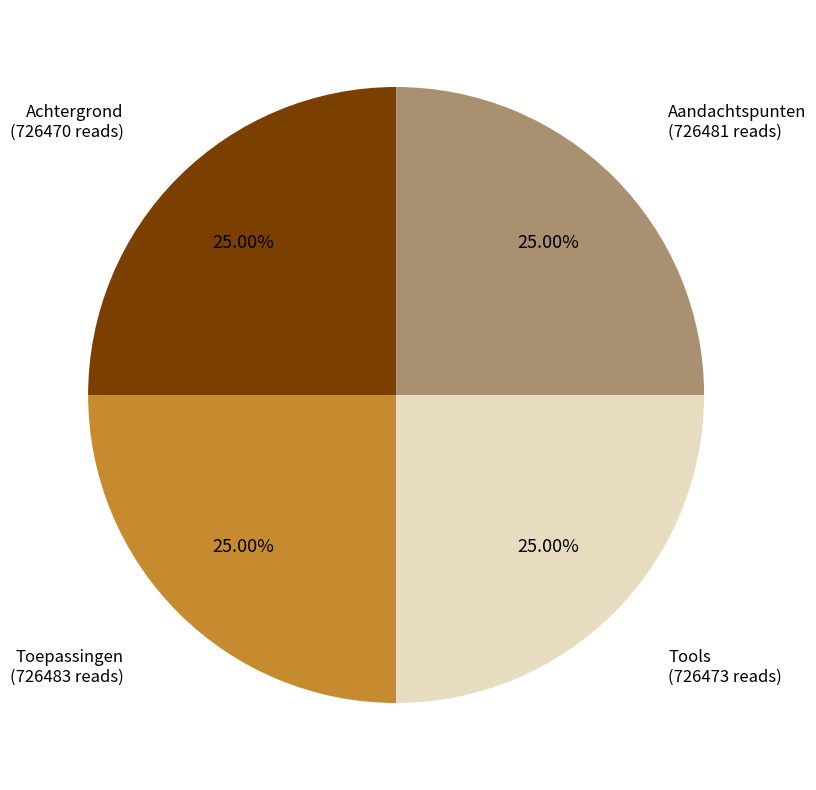

Is Tools the majority of the pie?

No